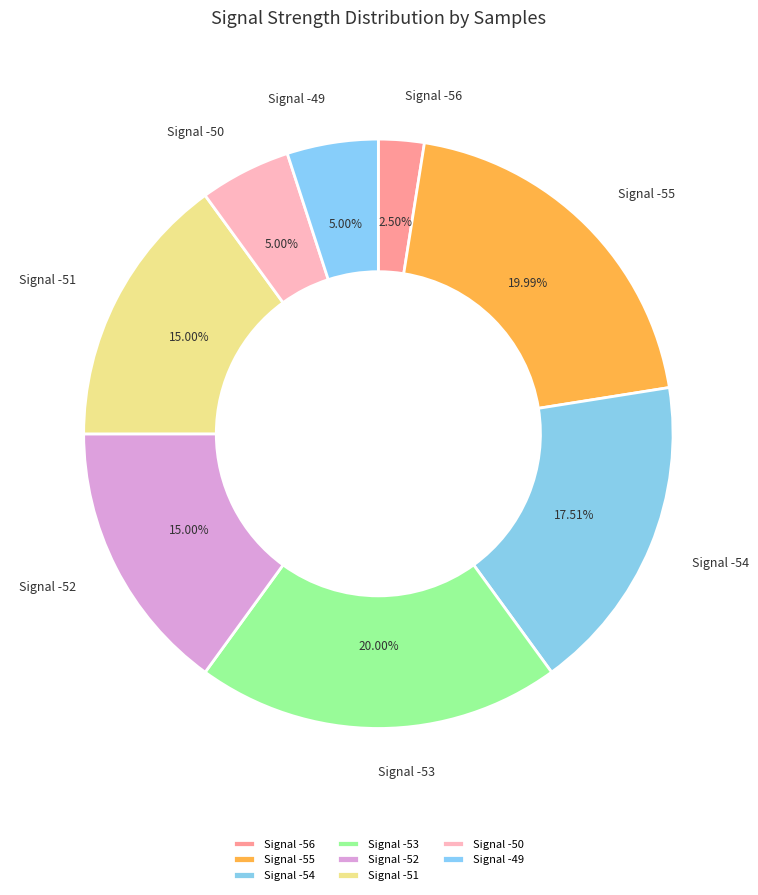

How many segments does this pie chart have?

8